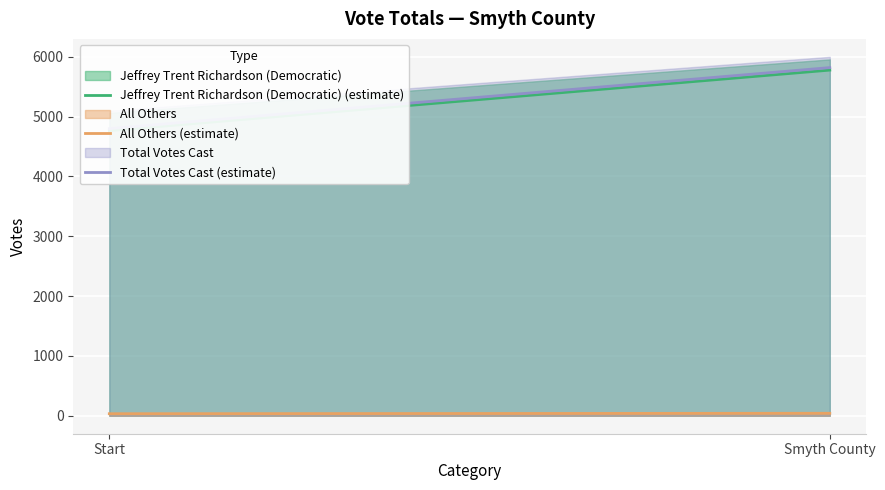

At Start, list the series in order from largest to smallest.

Total Votes Cast (estimate), Jeffrey Trent Richardson (Democratic) (estimate), All Others (estimate)